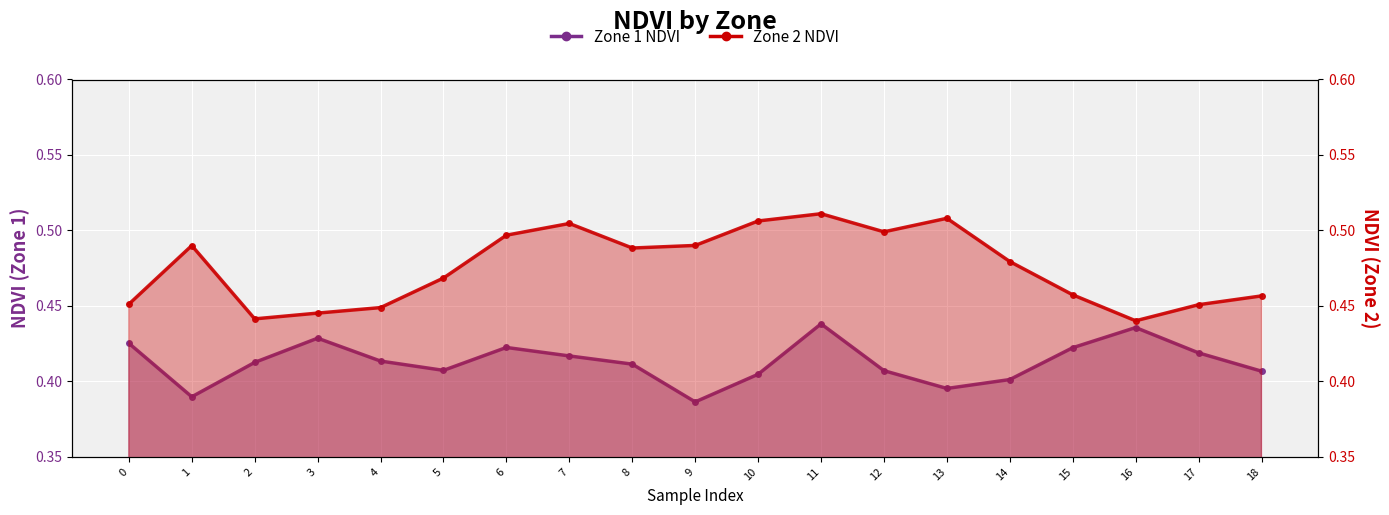

Rank the series at 14 from highest to lowest value.

Zone 2 NDVI, Zone 1 NDVI